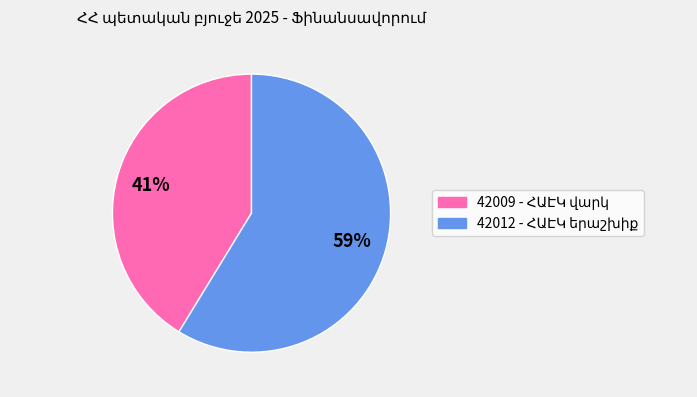

How many segments does this pie chart have?

2